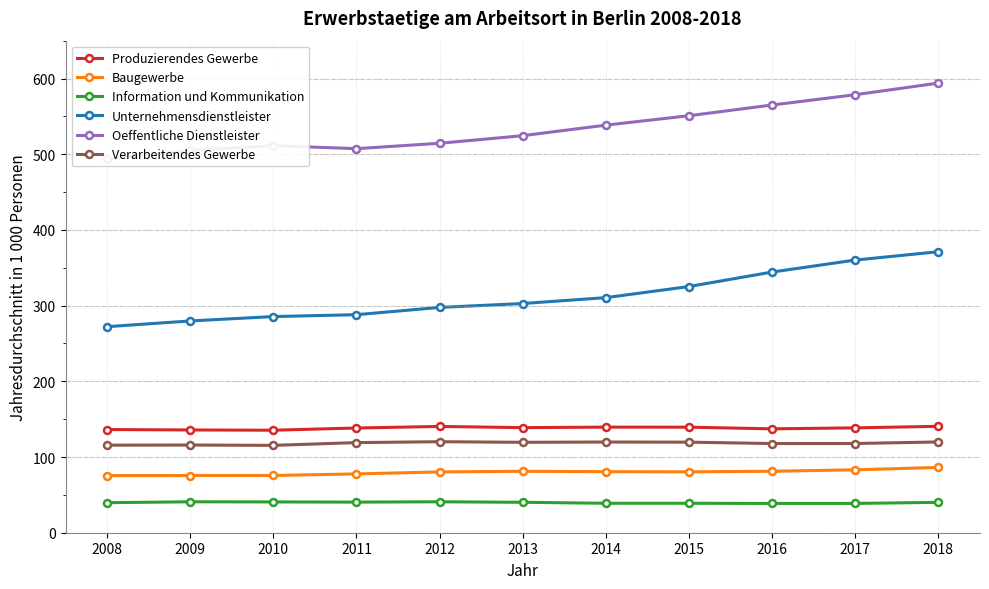

Is the value of Produzierendes Gewerbe at 2014 greater than the value of Verarbeitendes Gewerbe at 2015?

Yes